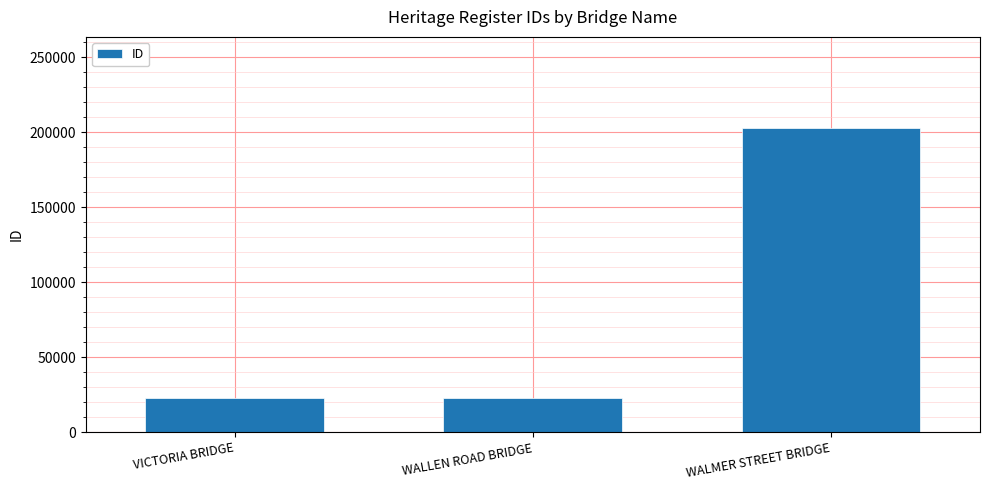

Where is the data nearest to the value 112722?

WALLEN ROAD BRIDGE